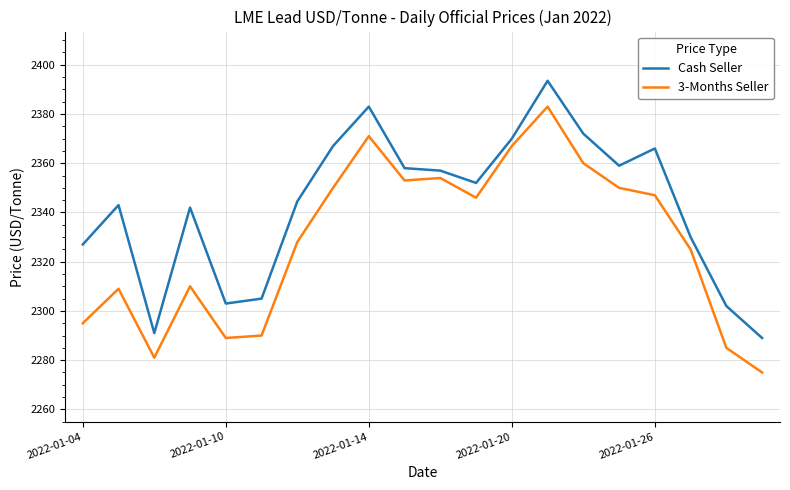

Rank the series by their maximum value, from lowest to highest.

3-Months Seller, Cash Seller